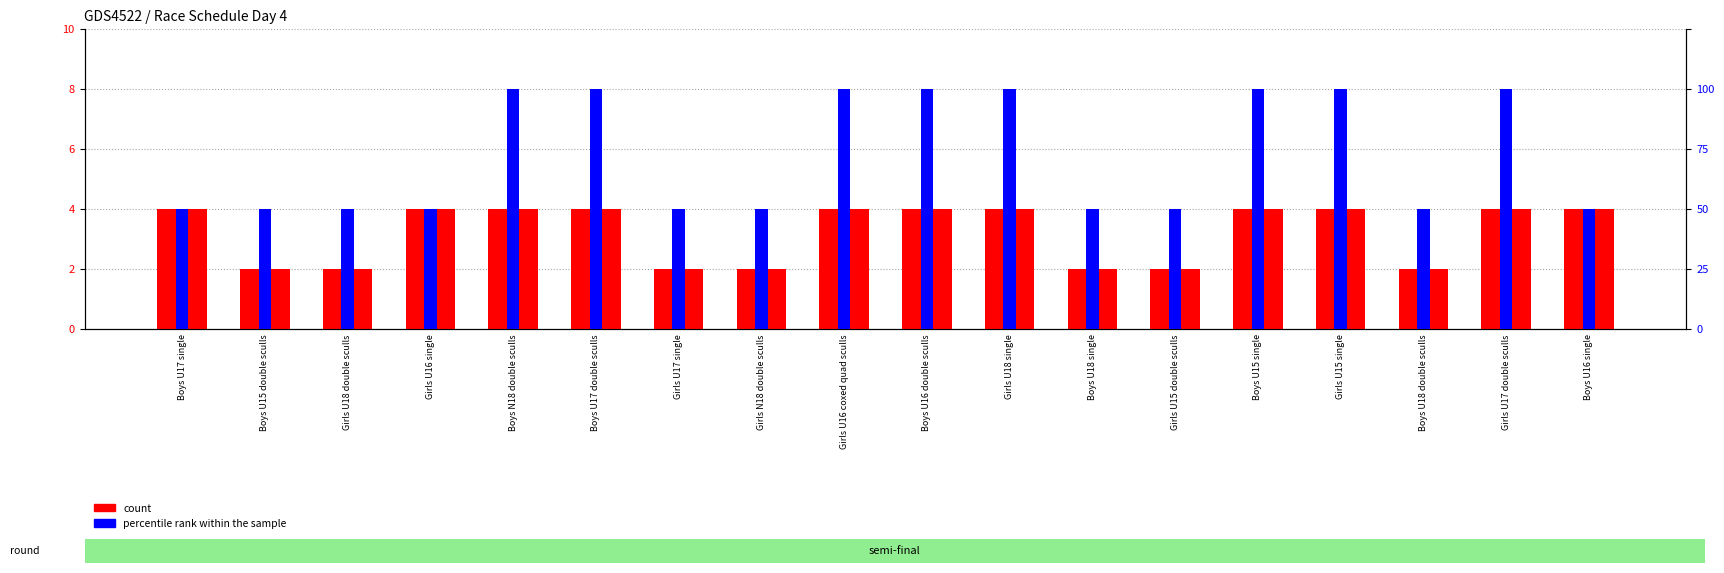

Is the value of percentile rank within the sample at Boys U17 double sculls greater than the value of count at Boys U16 single?

No